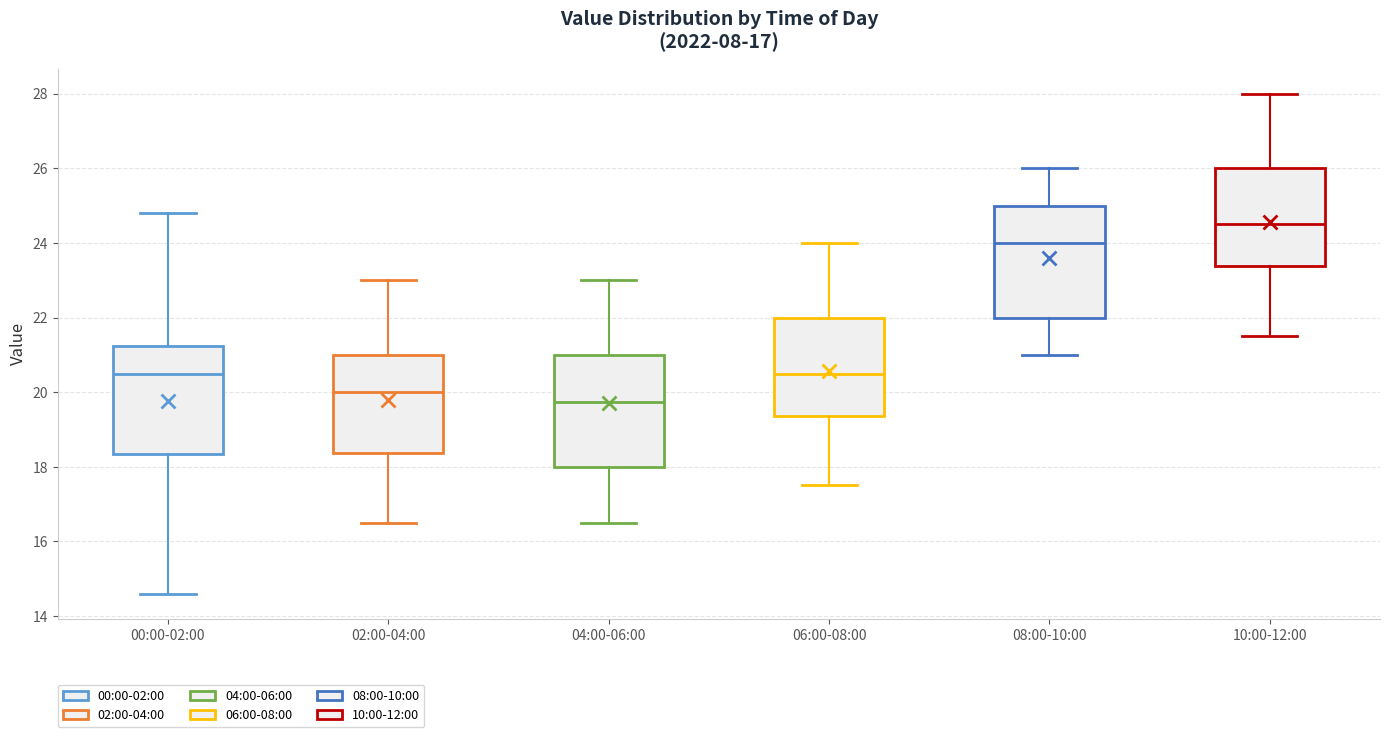

Reading left to right, transcribe this box plot: for each box, give where its median line is, the range the box spans, and where its two whiskers end, as read against the y-axis. The values are not printed on the chart, so give them approximately, as read against the axis.

00:00-02:00: median 20.6, box 18.4 to 21.2, whiskers 14.6 to 24.8
02:00-04:00: median 20.0, box 18.4 to 21.0, whiskers 16.6 to 23.0
04:00-06:00: median 19.8, box 18.0 to 21.0, whiskers 16.6 to 23.0
06:00-08:00: median 20.6, box 19.4 to 22.0, whiskers 17.6 to 24.0
08:00-10:00: median 24.0, box 22.0 to 25.0, whiskers 21.0 to 26.0
10:00-12:00: median 24.6, box 23.4 to 26.0, whiskers 21.6 to 28.0